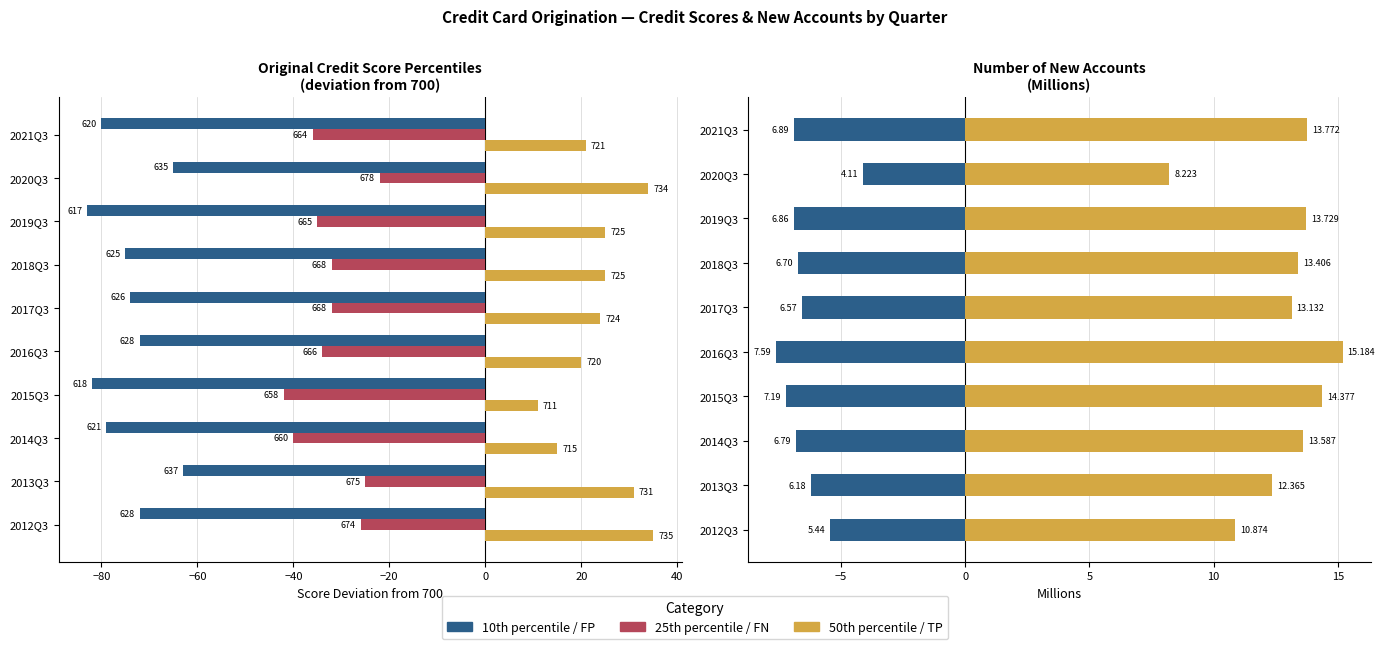

What is the greatest value displayed?

35.0